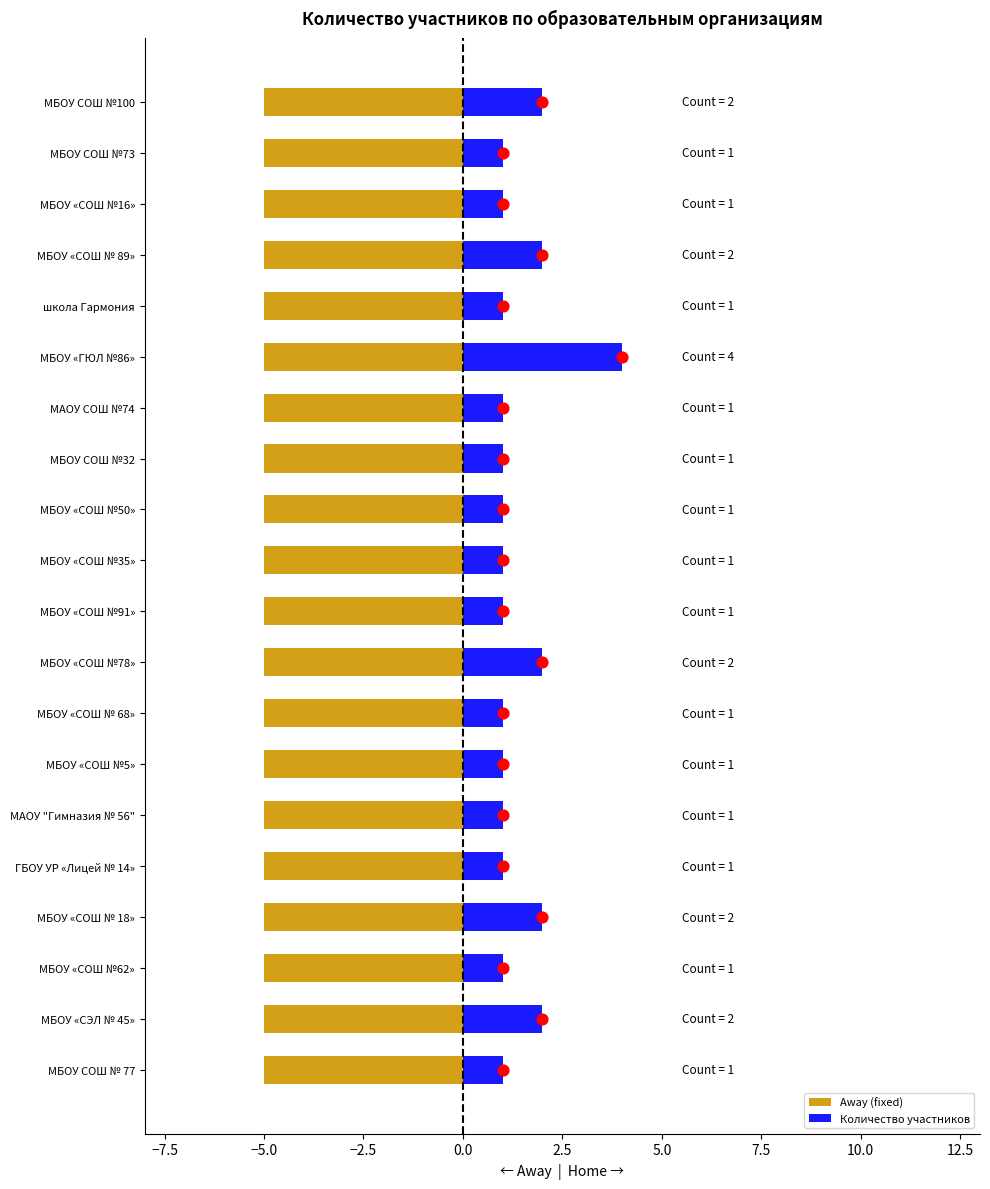

Which series has the largest total across all categories?

Количество участников